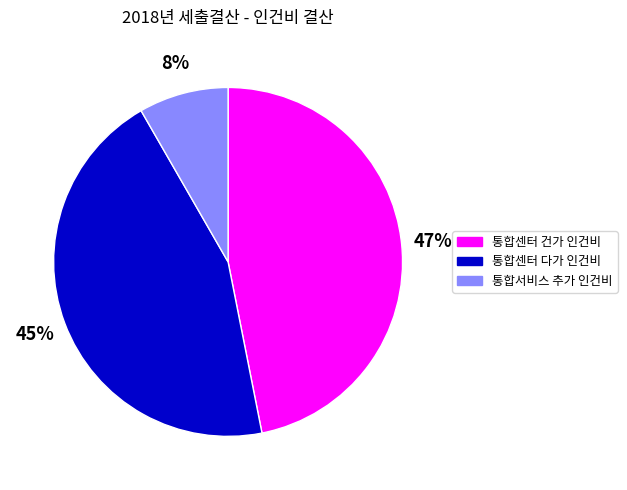

Rank the categories by value from highest to lowest.

통합센터 건가 인건비, 통합센터 다가 인건비, 통합서비스 추가 인건비